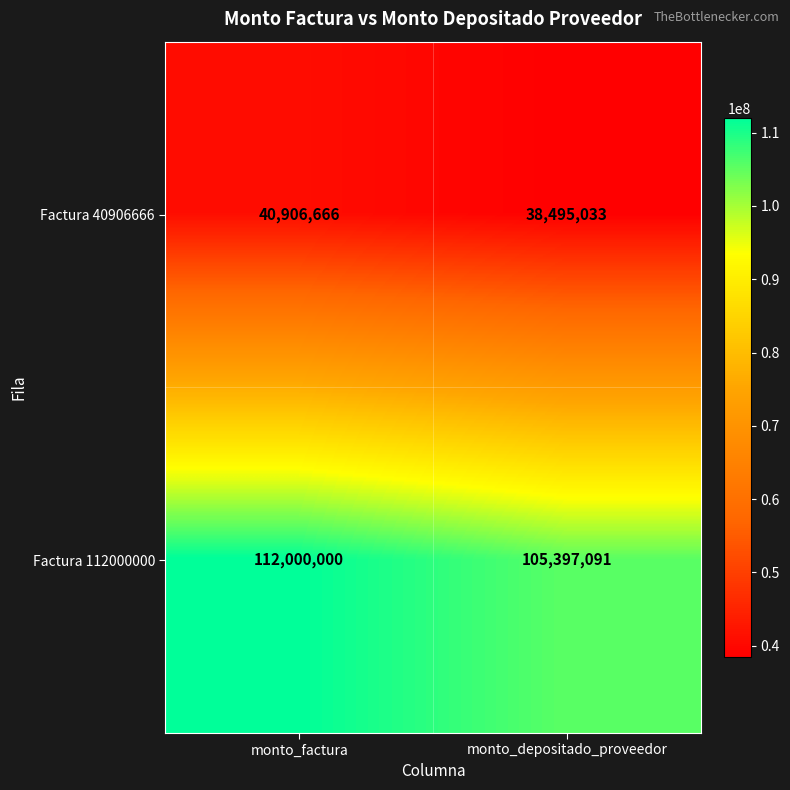

Which series has the widest spread of values?

Factura 112000000